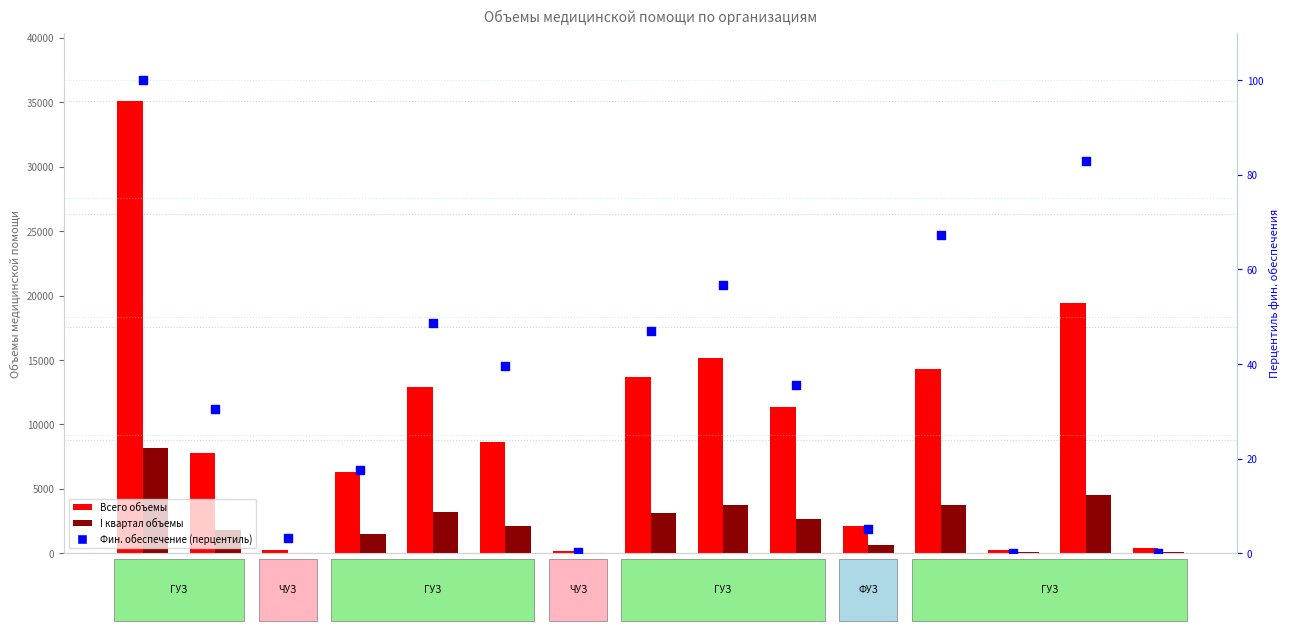

What is the total value across all series at 500601?

19012.7